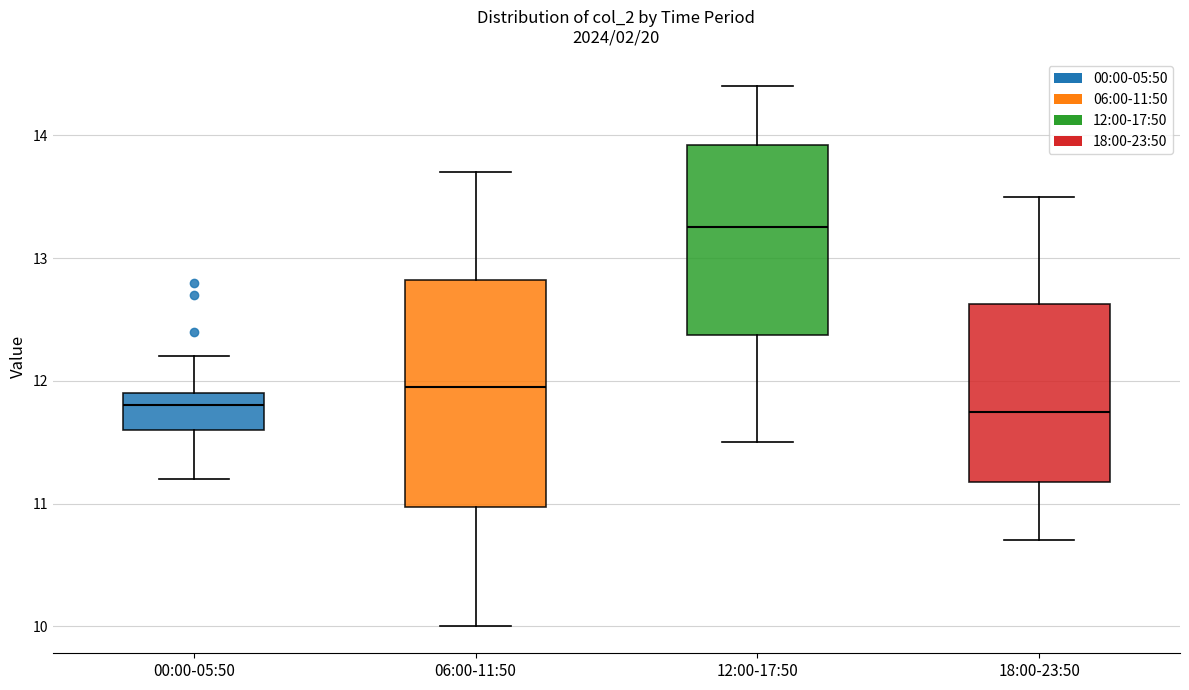

Where is the lower edge of the box for 18:00-23:50 on the y-axis? The values are not printed on the chart, so give them approximately, as read against the axis.

11.2